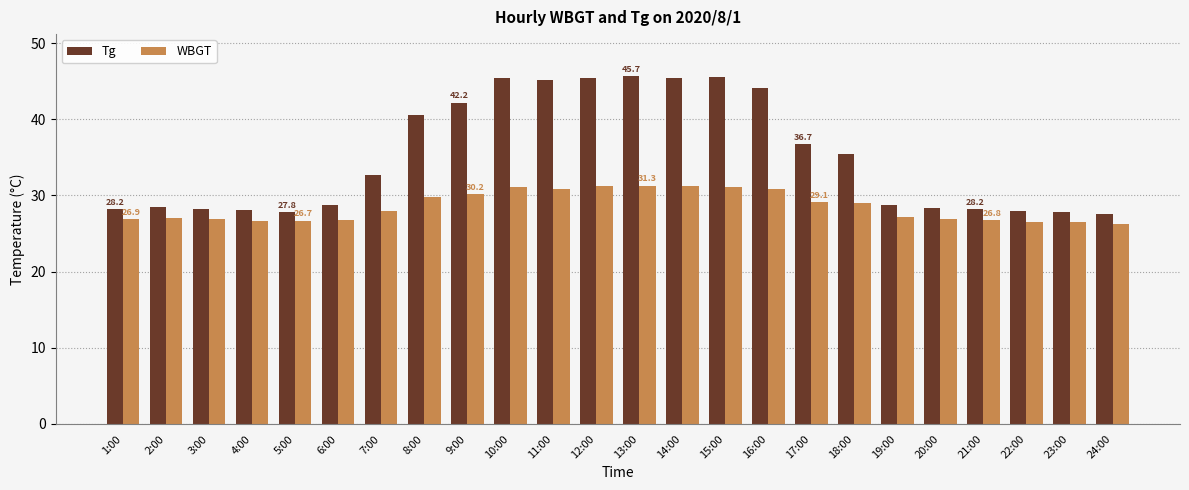

What is the label of the 8th bar from the right?

17:00